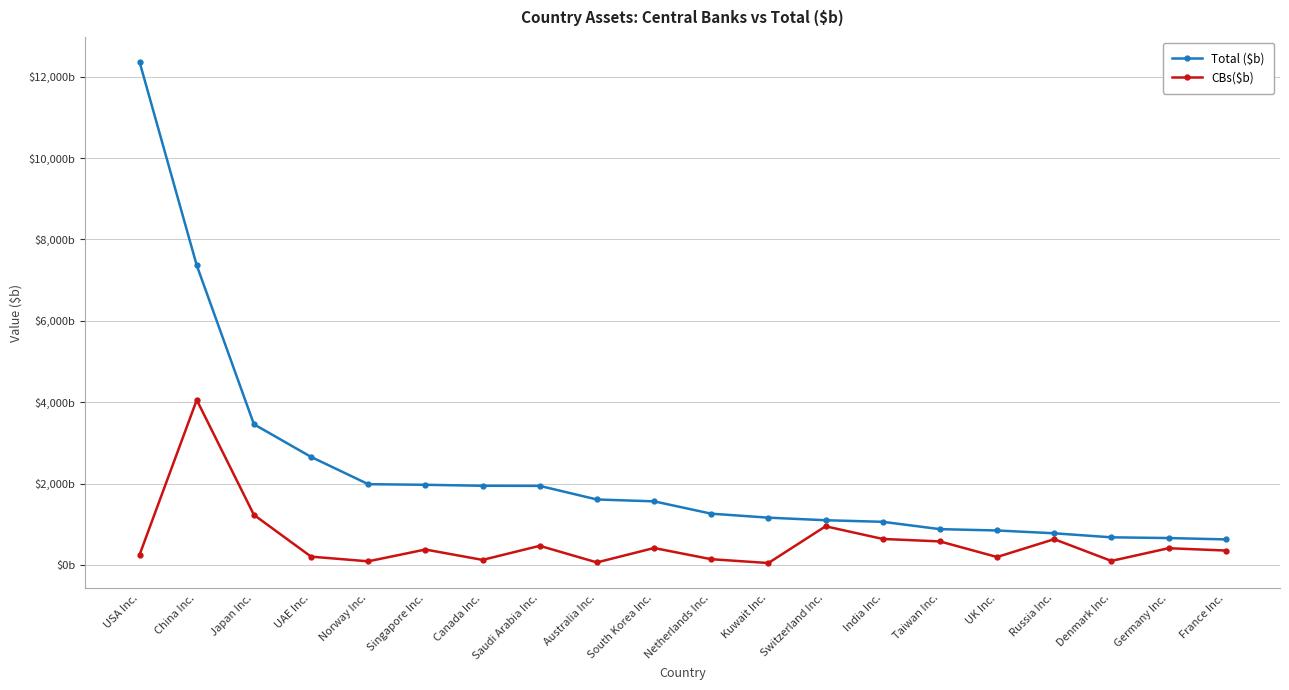

Which category has the highest value in the Total ($b) series?

USA Inc.